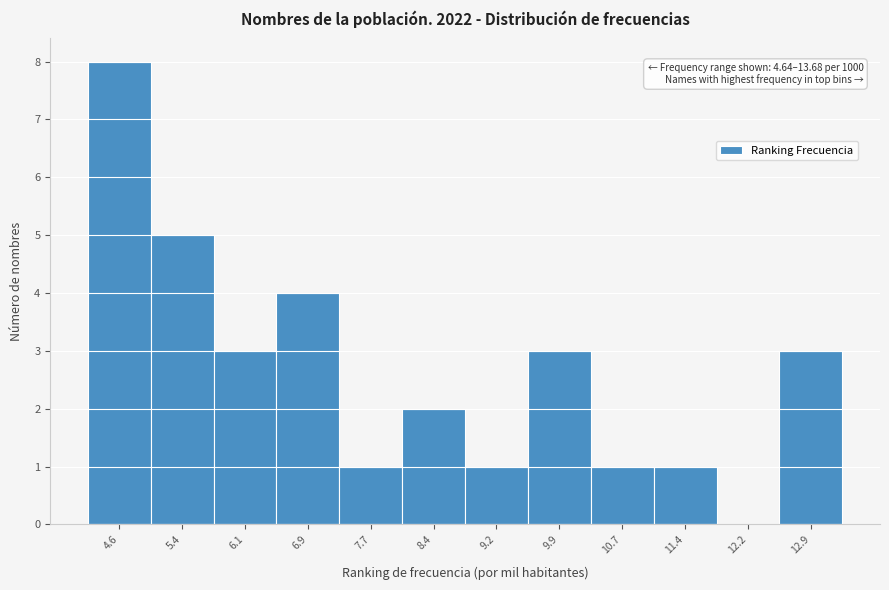

Reading left to right, transcribe all the data shown in this chart.

4.6=8	5.4=5	6.1=3	6.9=4	7.7=1	8.4=2	9.2=1	9.9=3	10.7=1	11.4=1	12.2=0	12.9=3